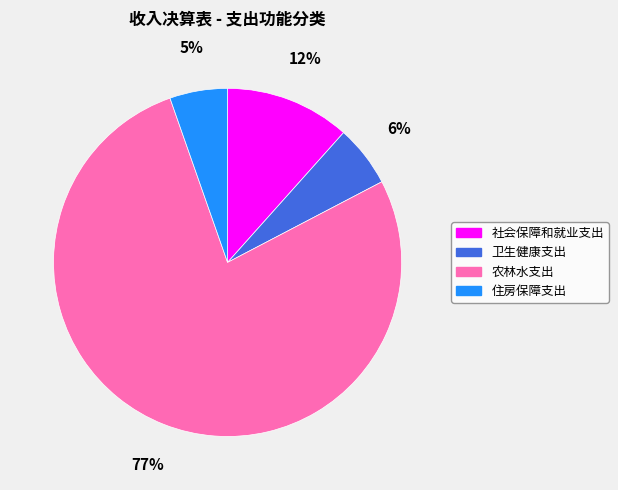

Which slice represents more than half of the pie?

农林水支出